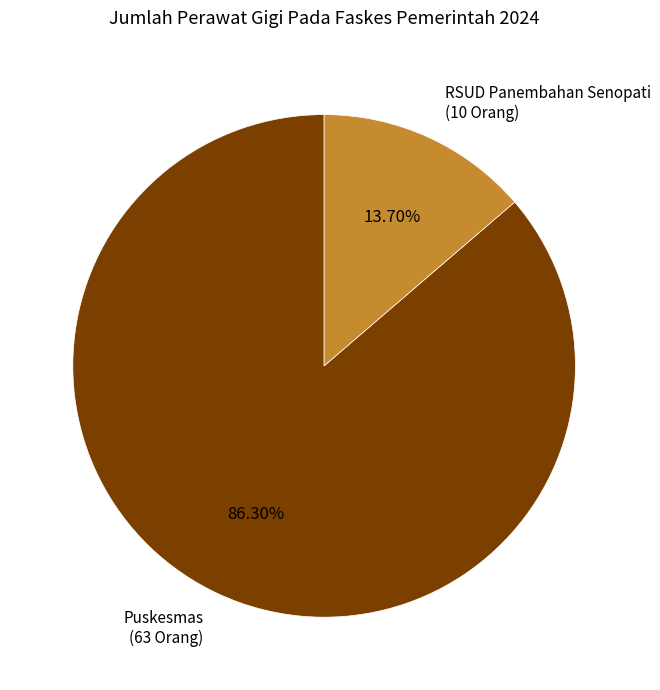

What is the smallest slice in the pie chart?

RSUD Panembahan Senopati